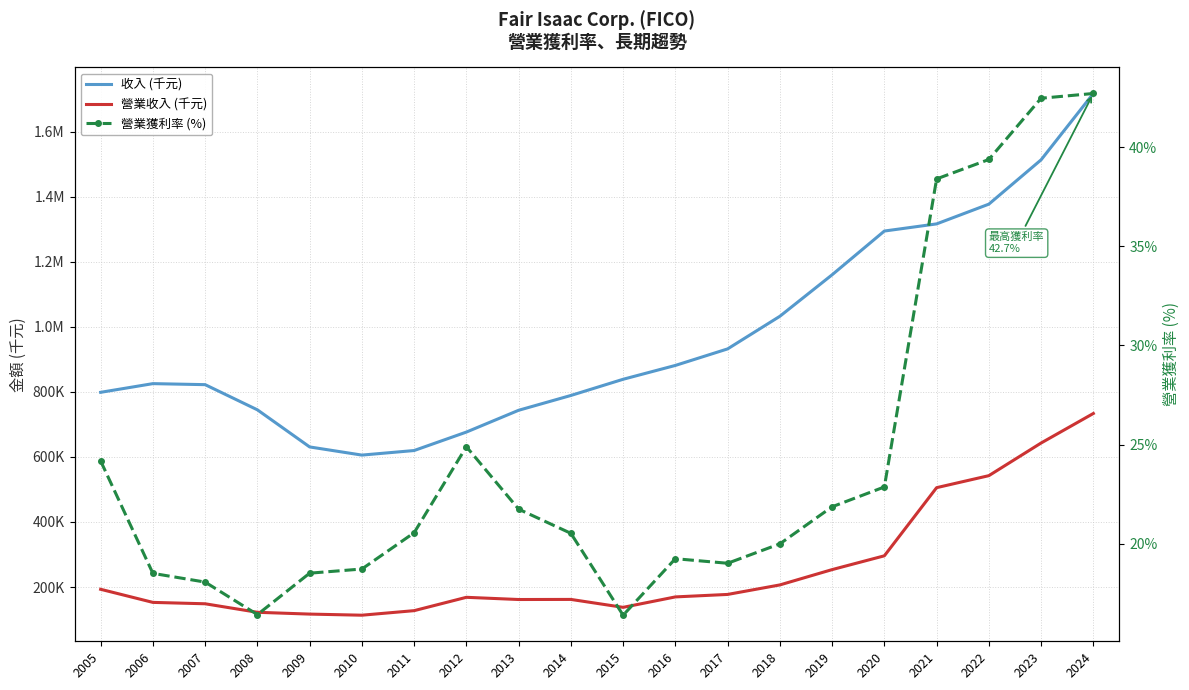

How many series are shown in this chart?

3